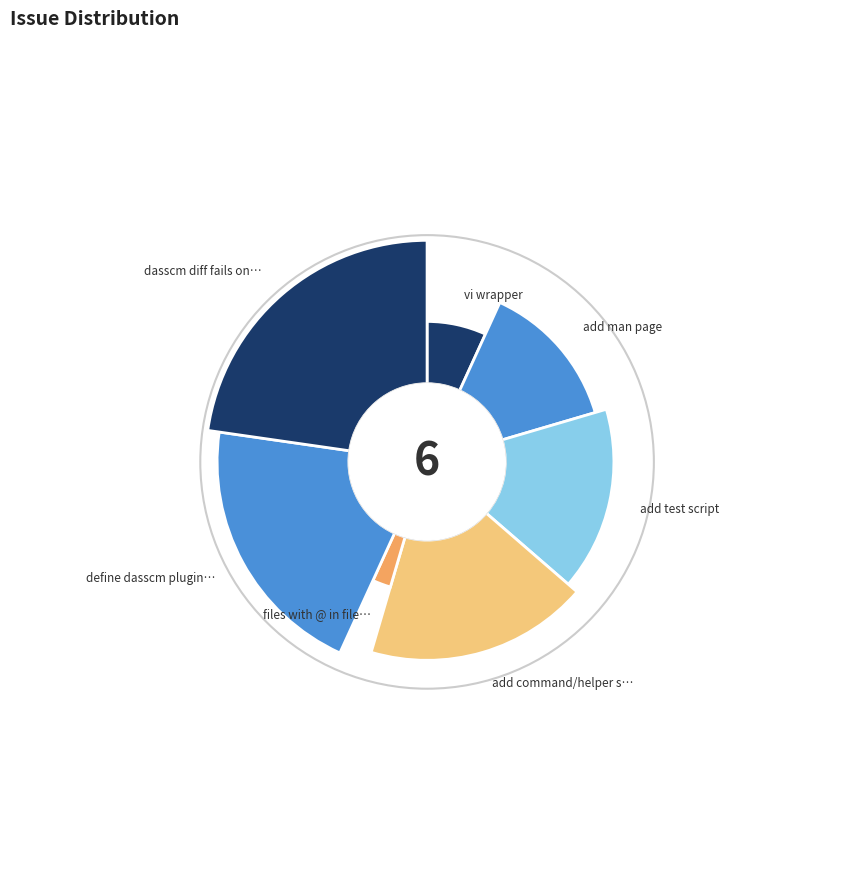

Count the number of slices in the pie.

7